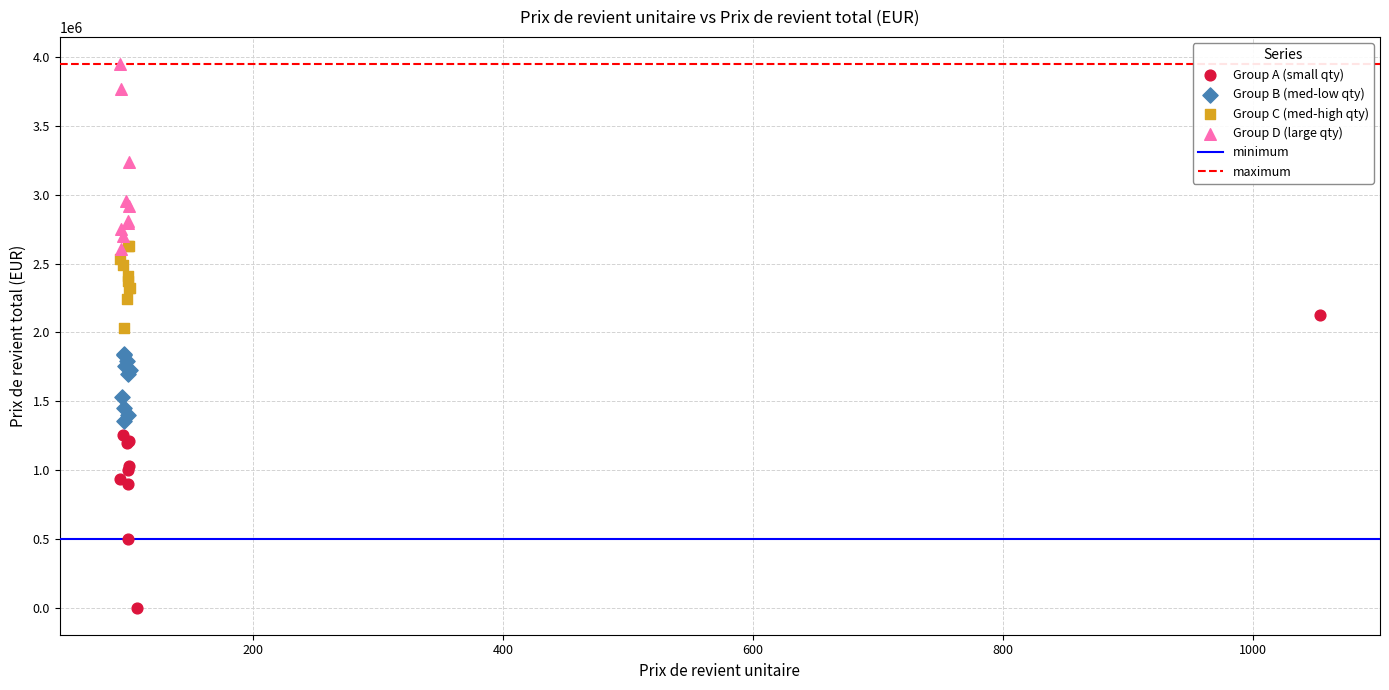

Which series contains the lowest Y value?

Group A (small qty)